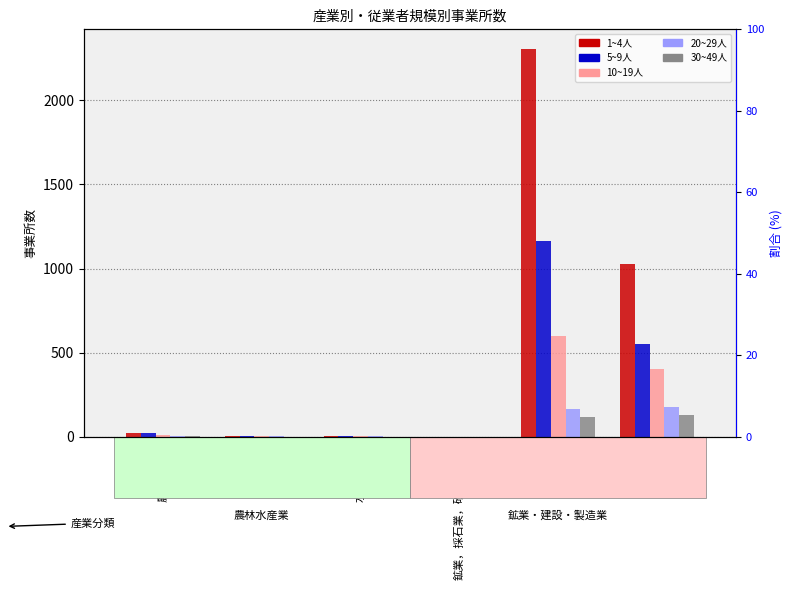

How many distinct data groups are displayed?

5